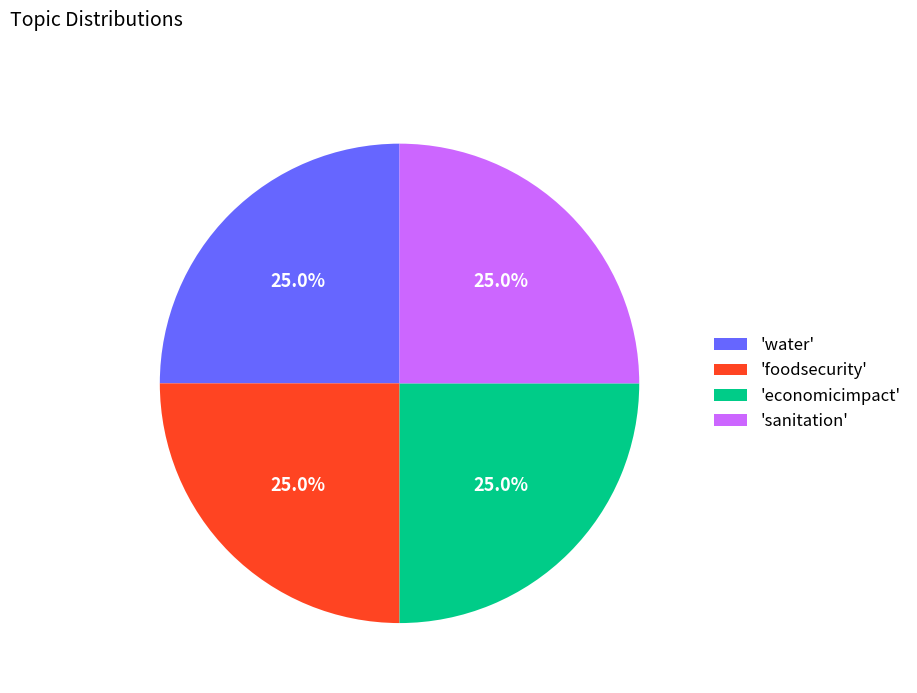

What percentage is NOT represented by 'sanitation'?

75.0%